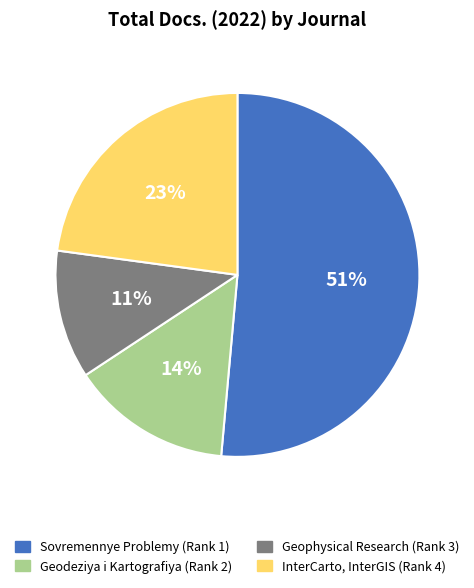

Combined, do Sovremennye Problemy (Rank 1) and Geophysical Research (Rank 3) account for over 50%?

Yes